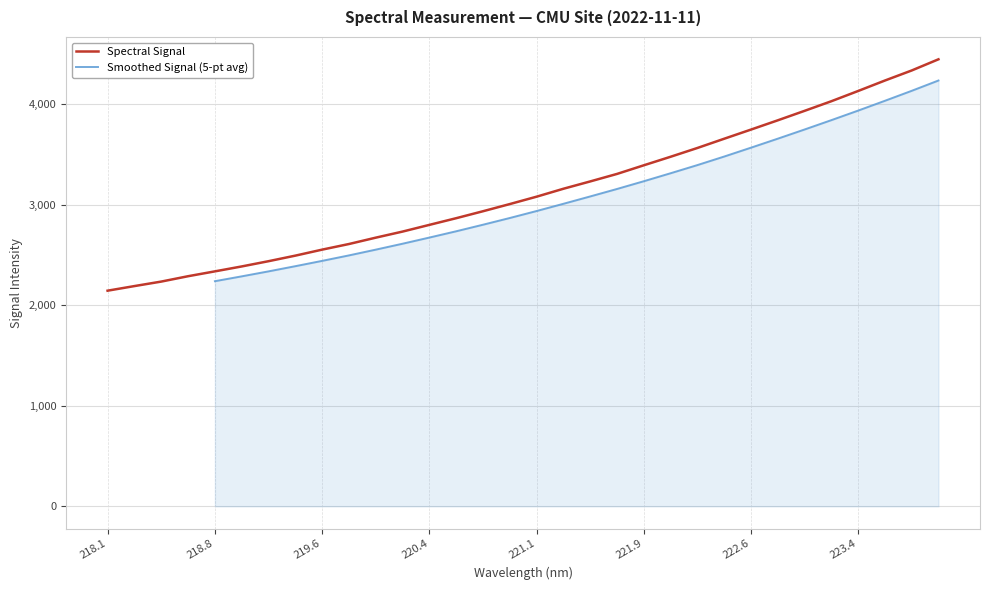

What is the average value?

3132.7